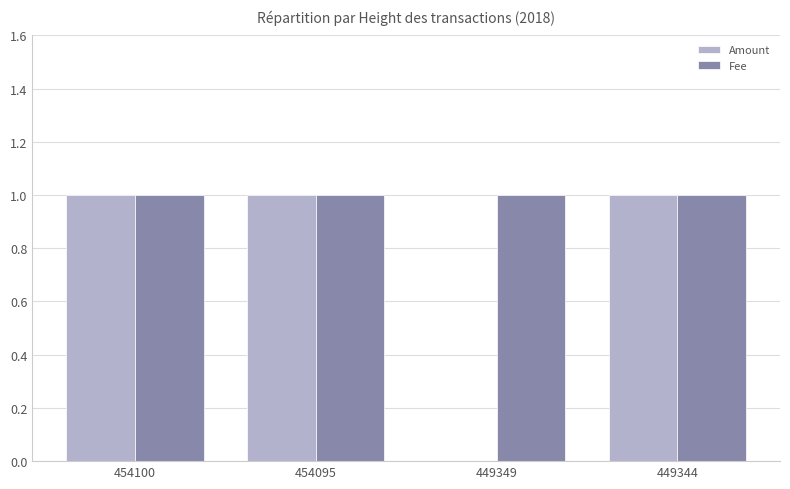

Are the bars grouped side by side (vs. stacked)?

Yes